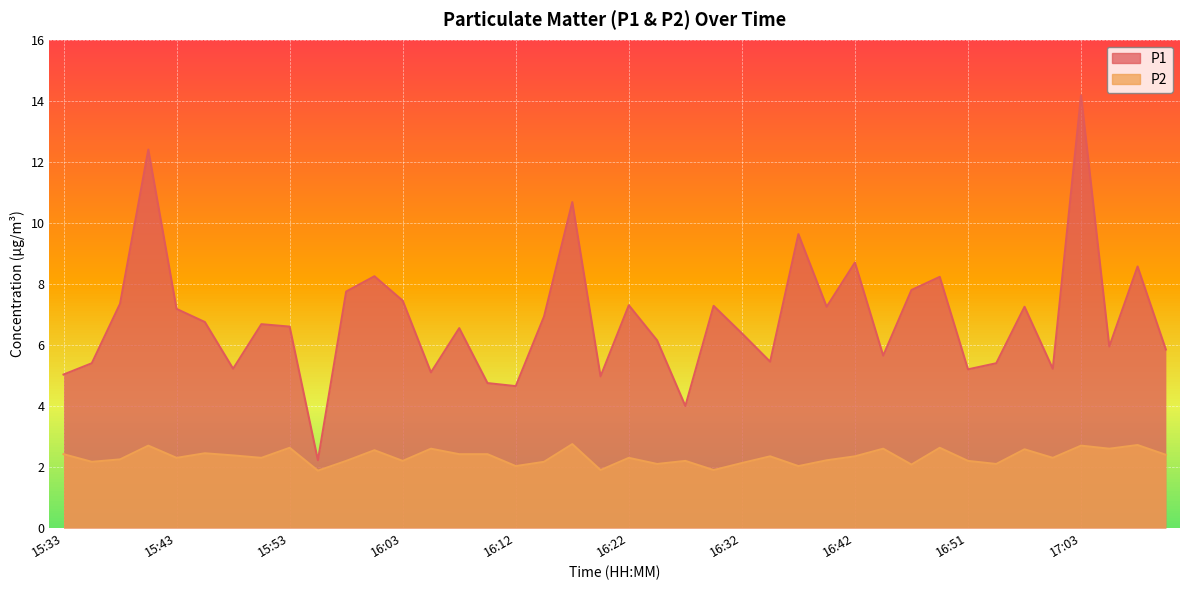

True or false: P1 and P2 cross at least once.

False